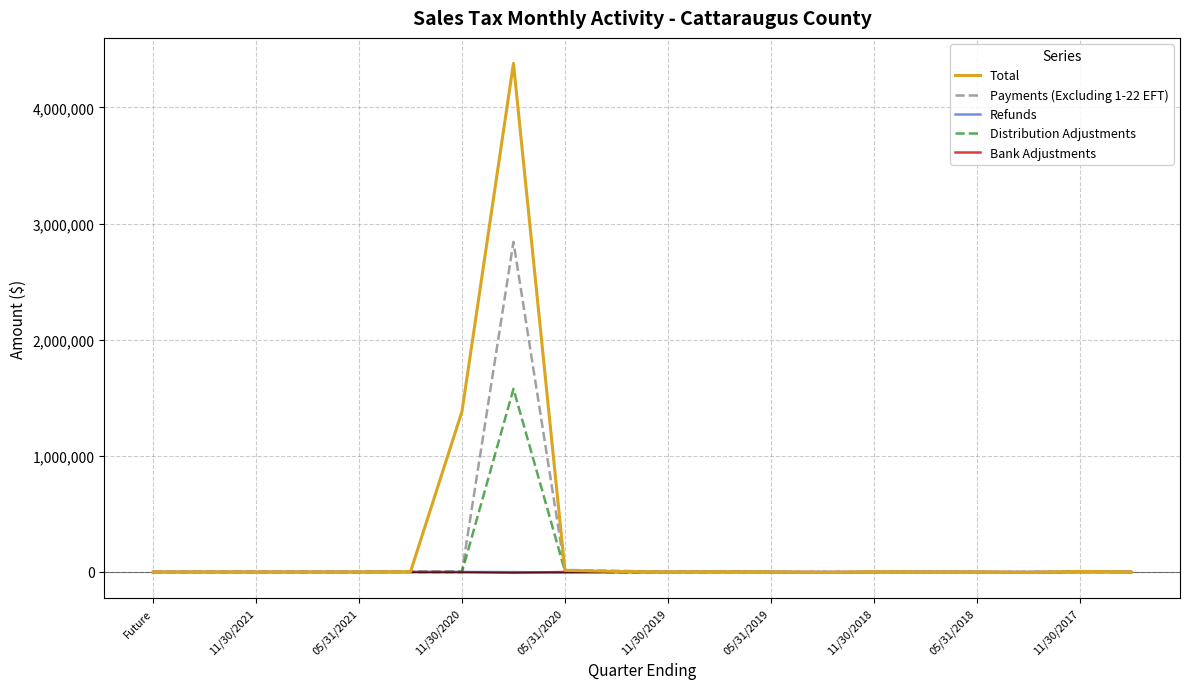

Which series has the largest range (max minus min)?

Total